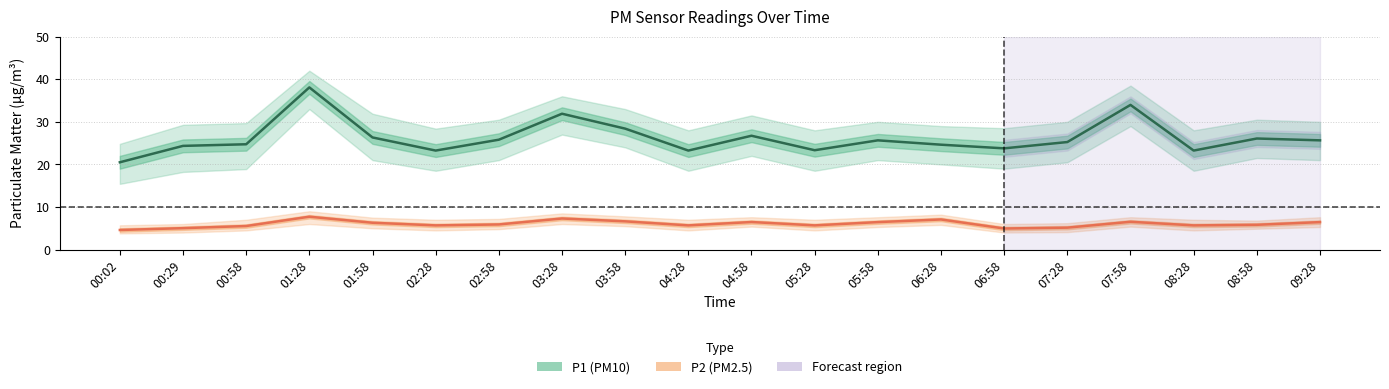

Does the chart have visible grid lines?

Yes